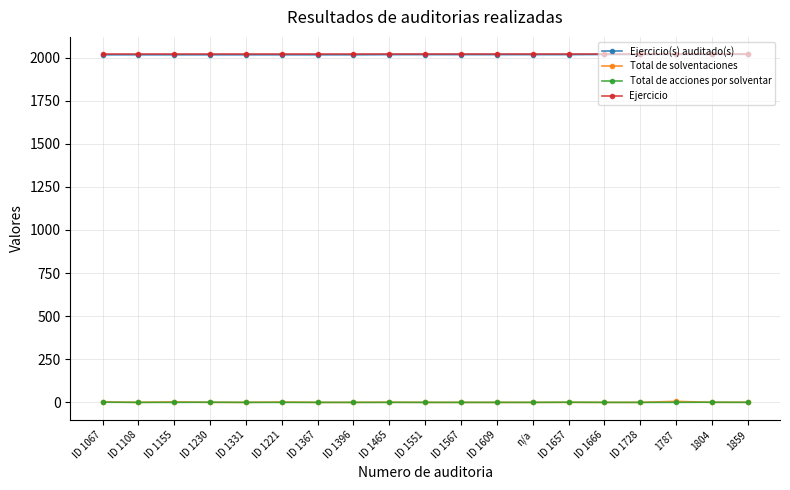

What is the maximum value for Ejercicio(s) auditado(s)?

2019